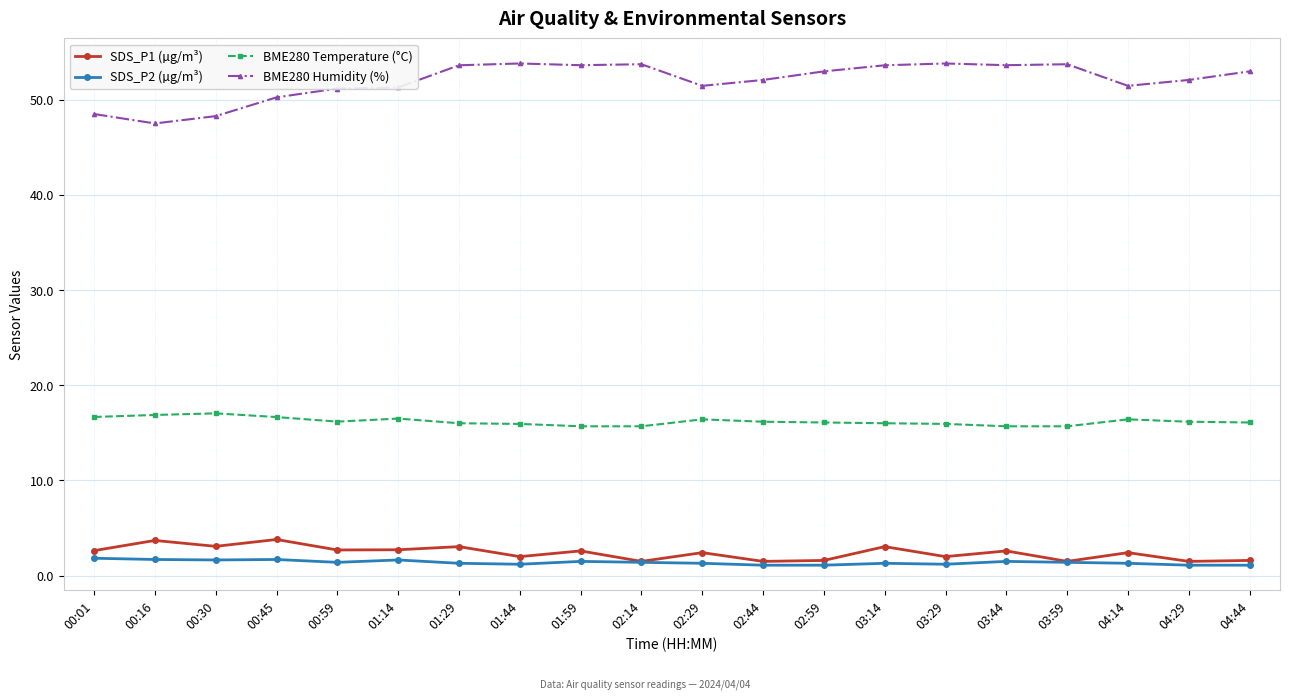

What position from the left is 00:30?

3